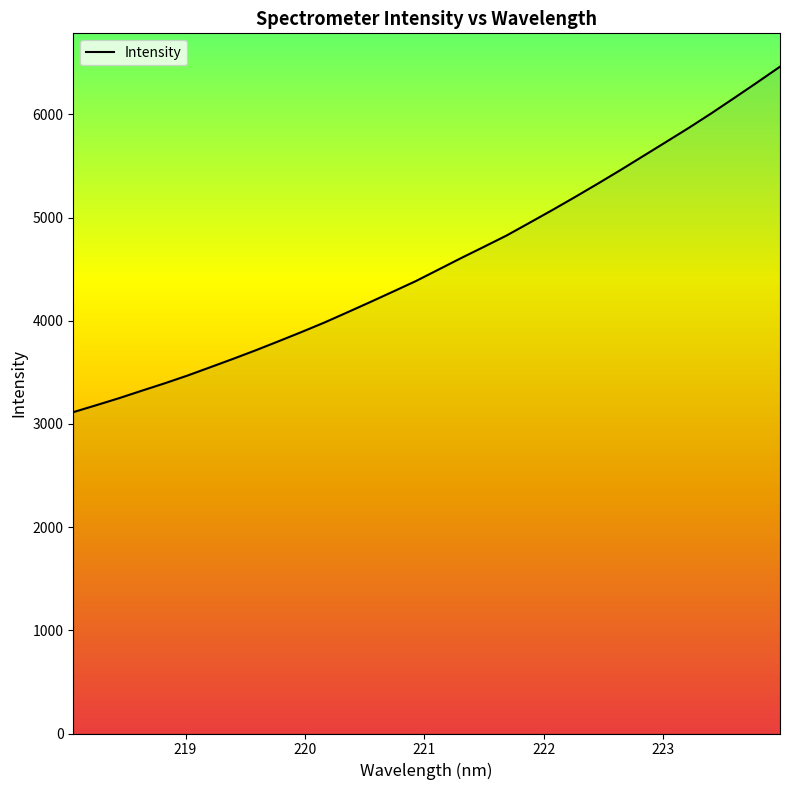

What is the difference between the maximum and minimum values?

3347.5